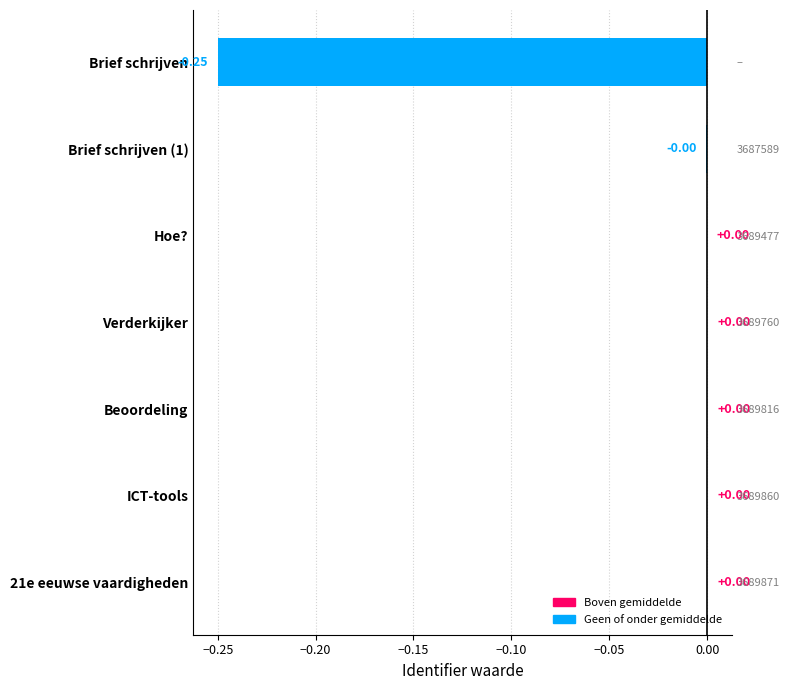

Reading left to right, extract all data points from this chart.

-0.2	-0.0	0.0	0.0	0.0	0.0	0.0